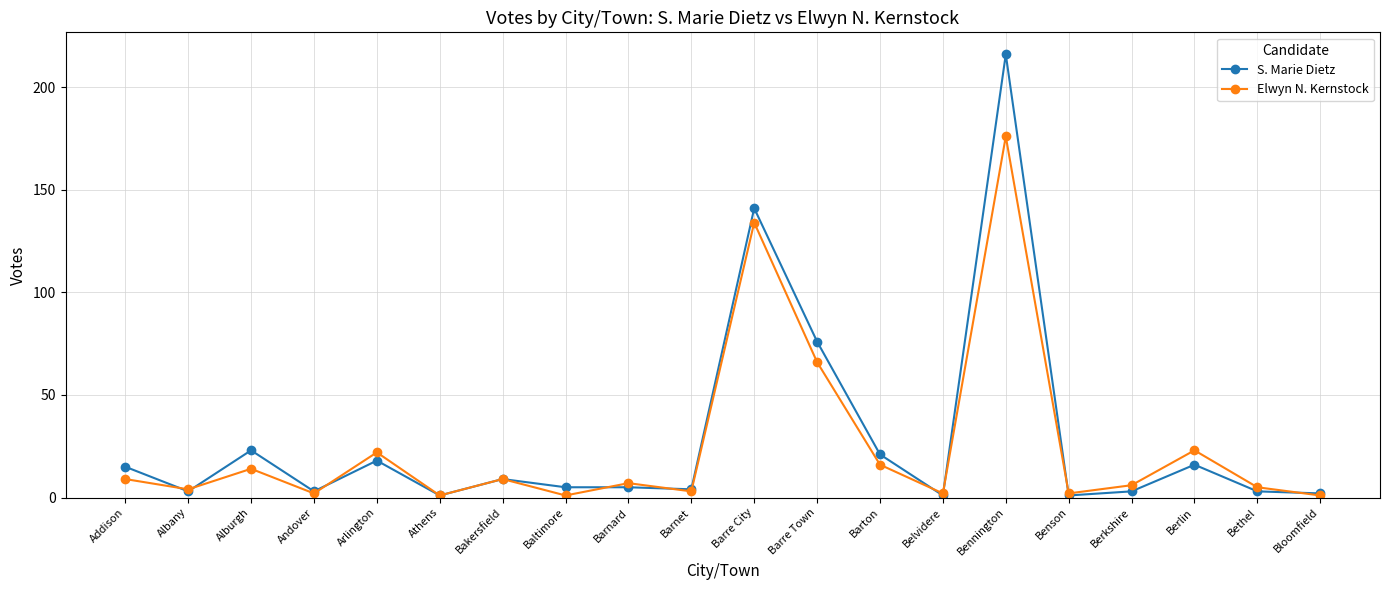

Rank the series by their average value, from lowest to highest.

Elwyn N. Kernstock, S. Marie Dietz